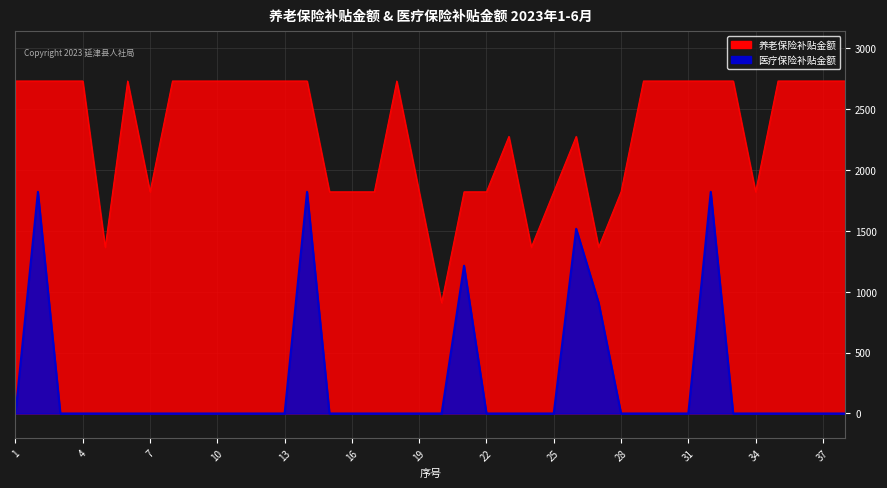

What is the total value across all series at 10?

2727.0